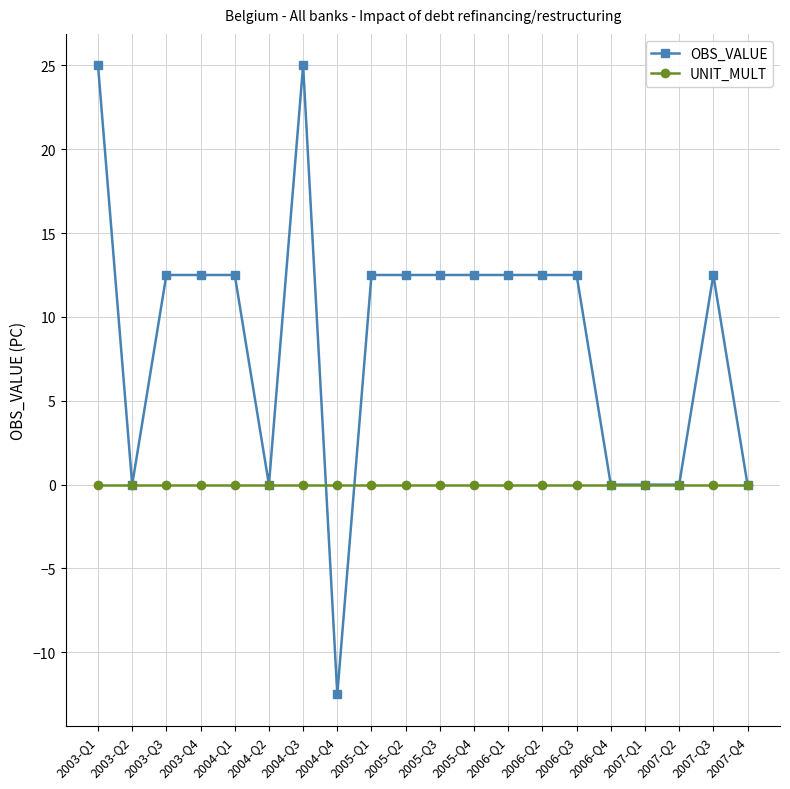

Is it true that UNIT_MULT equals 0.0 at 2007-Q4?

True